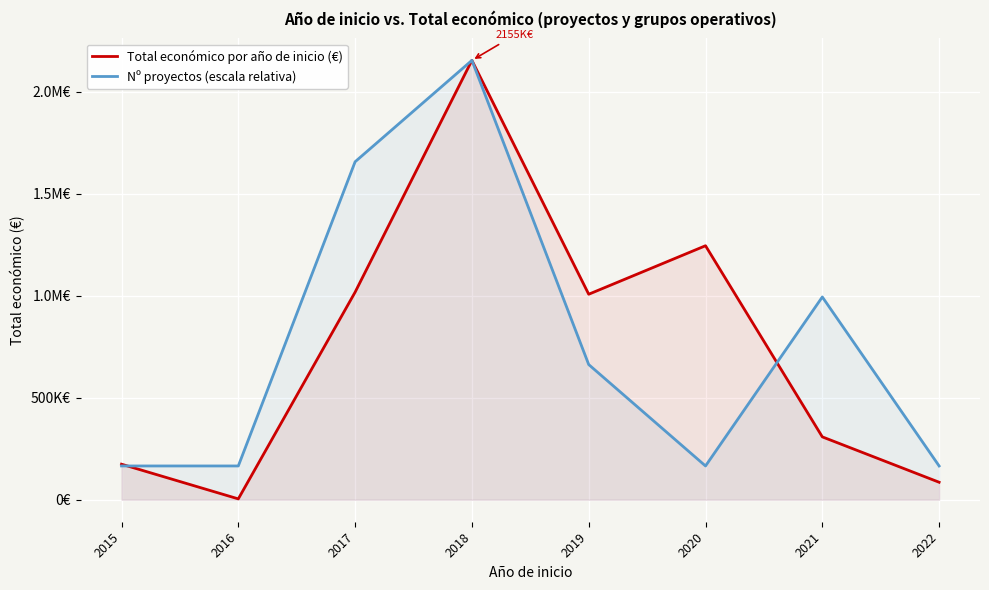

Reading right to left, transcribe all the data shown in this chart.

Total económico por año de inicio (€): 2022=85930.0	2021=308427.0	2020=1245844.0	2019=1007966.0	2018=2155002.0	2017=1018119.0	2016=4320.0	2015=174475.0
Nº proyectos (escala relativa): 2022=165769.4	2021=994616.3	2020=165769.4	2019=663077.5	2018=2155002.0	2017=1657693.8	2016=165769.4	2015=165769.4